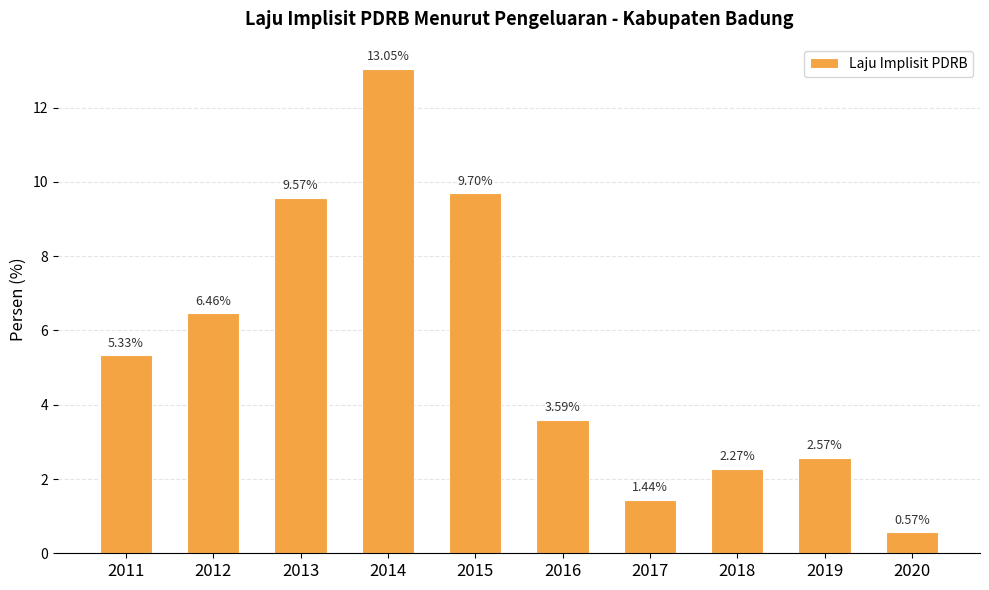

List the labels in order of value, smallest first.

2020, 2017, 2018, 2019, 2016, 2011, 2012, 2013, 2015, 2014